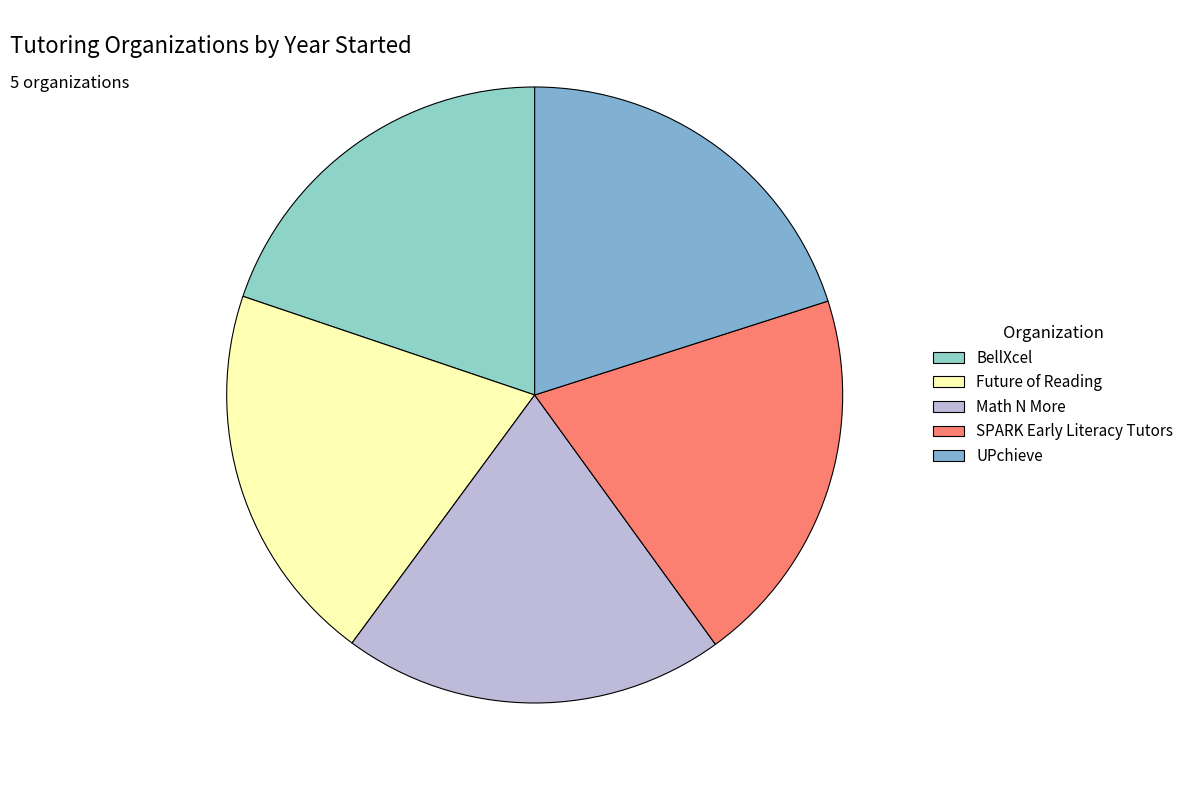

Which category has the biggest portion of the pie?

Future of Reading